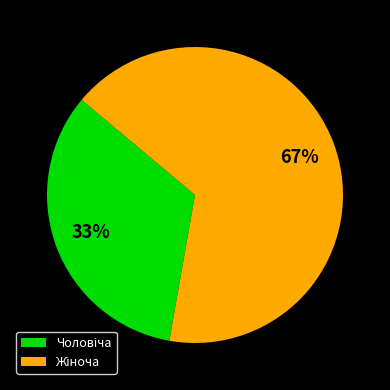

Is there a majority slice in this chart?

Yes